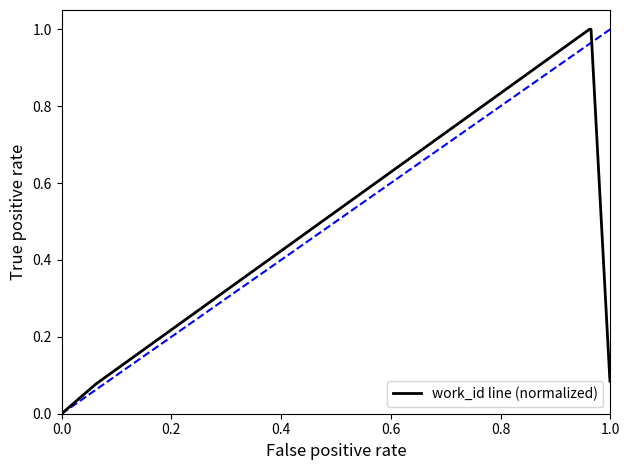

What is the greatest value displayed?

1.0